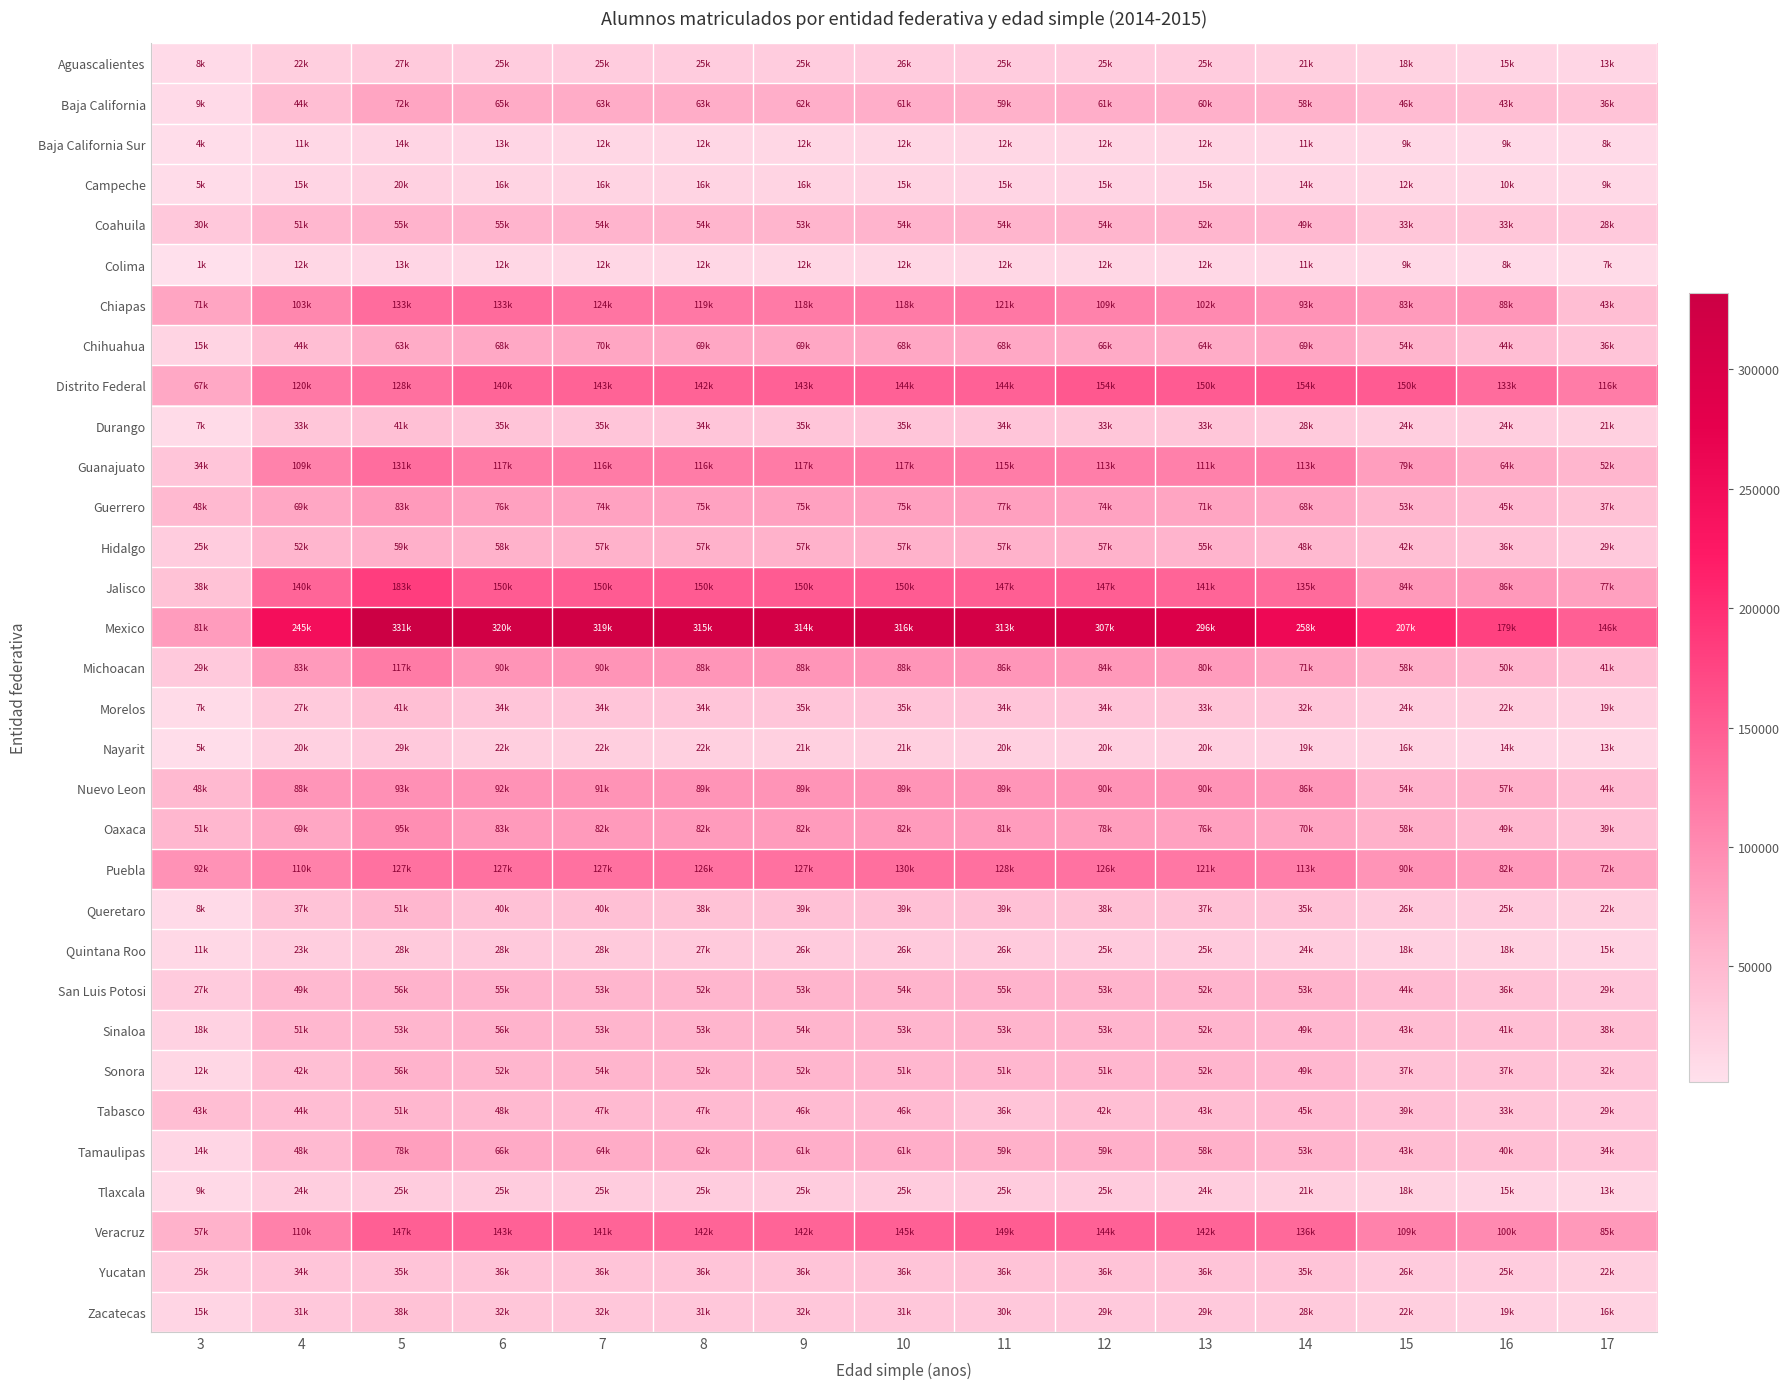

Reading left to right, transcribe all the data shown in this chart.

Aguascalientes: 3=8564	4=22993	5=27753	6=25874	7=25506	8=25494	9=25414	10=26079	11=25330	12=25904	13=25222	14=21650	15=18255	16=15638	17=13680
Baja California: 3=9074	4=44228	5=72019	6=65926	7=63996	8=63130	9=62186	10=61747	11=59533	12=61520	13=60281	14=58308	15=46035	16=43159	17=36804
Baja California Sur: 3=4280	4=11463	5=14921	6=13519	7=12992	8=12589	9=12666	10=12671	11=12812	12=12712	13=12196	14=11261	15=9654	16=9114	17=8146
Campeche: 3=5577	4=15017	5=20101	6=16606	7=16478	8=16002	9=16118	10=15943	11=15749	12=15474	13=15153	14=14735	15=12012	16=10855	17=9718
Coahuila: 3=30769	4=51758	5=55887	6=55567	7=54896	8=54051	9=53984	10=54592	11=54361	12=54496	13=52599	14=49814	15=33529	16=33446	17=28834
Colima: 3=1689	4=12145	5=13869	6=12636	7=12379	8=12300	9=12643	10=12436	11=12350	12=12208	13=12004	14=11398	15=9920	16=8283	17=7404
Chiapas: 3=71710	4=103736	5=133033	6=133523	7=124576	8=119854	9=118925	10=118047	11=121265	12=109738	13=102238	14=93230	15=83690	16=88592	17=43300
Chihuahua: 3=15896	4=44127	5=63628	6=68130	7=70906	8=69637	9=69555	10=68848	11=68675	12=66733	13=64553	14=69432	15=54457	16=44436	17=36497
Distrito Federal: 3=67564	4=120262	5=128287	6=140904	7=143042	8=142906	9=143694	10=144736	11=144413	12=154411	13=150525	14=154237	15=150919	16=133058	17=116142
Durango: 3=7408	4=33482	5=41291	6=35810	7=35112	8=34885	9=35007	10=35129	11=34919	12=33696	13=33005	14=28667	15=24614	16=24550	17=21434
Guanajuato: 3=34713	4=109813	5=131811	6=117632	7=116485	8=116145	9=117204	10=117497	11=115854	12=113501	13=111707	14=113030	15=79837	16=64598	17=52180
Guerrero: 3=48581	4=69668	5=83974	6=76419	7=74495	8=75057	9=75391	10=75697	11=77429	12=74437	13=71495	14=68693	15=53205	16=45693	17=37873
Hidalgo: 3=25455	4=52824	5=59785	6=58120	7=57622	8=57253	9=57825	10=57850	11=57999	12=57257	13=55689	14=48501	15=42910	16=36867	17=29478
Jalisco: 3=38837	4=140053	5=183253	6=150433	7=150137	8=150267	9=150118	10=150668	11=147565	12=147516	13=141905	14=135001	15=84758	16=86523	17=77258
Mexico: 3=81413	4=245424	5=331882	6=320203	7=319714	8=315459	9=314639	10=316436	11=313815	12=307225	13=296070	14=258140	15=207623	16=179350	17=146846
Michoacan: 3=29460	4=83559	5=117345	6=90406	7=90064	8=88635	9=88735	10=88753	11=86831	12=84796	13=80817	14=71342	15=58671	16=50898	17=41158
Morelos: 3=7827	4=27734	5=41949	6=34344	7=34897	8=34578	9=35136	10=35123	11=34733	12=34294	13=33714	14=32176	15=24855	16=22995	17=19967
Nayarit: 3=5347	4=20383	5=29039	6=22786	7=22557	8=22091	9=21942	10=21804	11=20841	12=20688	13=20232	14=19391	15=16807	16=14040	17=13076
Nuevo Leon: 3=48691	4=88807	5=93570	6=92324	7=91231	8=89582	9=89662	10=89565	11=89368	12=90662	13=90061	14=86751	15=54993	16=57869	17=44530
Oaxaca: 3=51607	4=69742	5=95881	6=83414	7=82988	8=82472	9=82046	10=82837	11=81542	12=78425	13=76016	14=70382	15=58903	16=49256	17=39132
Puebla: 3=92225	4=110506	5=127152	6=127832	7=127614	8=126203	9=127143	10=130294	11=128776	12=126055	13=121368	14=113049	15=90596	16=82789	17=72271
Queretaro: 3=8683	4=37636	5=51385	6=40072	7=40508	8=38952	9=39625	10=39443	11=39753	12=38597	13=37732	14=35322	15=26347	16=25449	17=22213
Quintana Roo: 3=11840	4=23655	5=28143	6=28809	7=28408	8=27995	9=26945	10=26381	11=26235	12=25782	13=25576	14=24362	15=18550	16=18079	17=15749
San Luis Potosi: 3=27022	4=49183	5=56689	6=55248	7=53017	8=52808	9=53576	10=54004	11=55098	12=53937	13=52798	14=53527	15=44640	16=36803	17=29616
Sinaloa: 3=18565	4=51941	5=53017	6=56185	7=53728	8=53994	9=54133	10=53272	11=53305	12=53278	13=52214	14=49585	15=43121	16=41172	17=38167
Sonora: 3=12254	4=42199	5=56902	6=52968	7=54096	8=52308	9=52795	10=51534	11=51796	12=51893	13=52089	14=49998	15=37501	16=37183	17=32592
Tabasco: 3=43721	4=44679	5=51912	6=48694	7=47245	8=47480	9=46578	10=46391	11=36033	12=42874	13=43763	14=45560	15=39905	16=33102	17=29577
Tamaulipas: 3=14386	4=48090	5=78253	6=66557	7=64237	8=62876	9=61803	10=61452	11=59244	12=59821	13=58617	14=53187	15=43347	16=40429	17=34919
Tlaxcala: 3=9956	4=24274	5=25029	6=25079	7=25478	8=25462	9=25643	10=25834	11=25631	12=25286	13=24613	14=21744	15=18224	16=15647	17=13175
Veracruz: 3=57346	4=110880	5=147306	6=143728	7=141998	8=142213	9=142196	10=145680	11=149089	12=144324	13=142140	14=136896	15=109696	16=100172	17=85473
Yucatan: 3=25558	4=34380	5=35925	6=36078	7=36178	8=36121	9=36062	10=36399	11=36914	12=36583	13=36458	14=35721	15=26629	16=25118	17=22181
Zacatecas: 3=15531	4=31201	5=38844	6=32746	7=32210	8=31693	9=32226	10=31481	11=30781	12=29715	13=29523	14=28496	15=22334	16=19438	17=16118